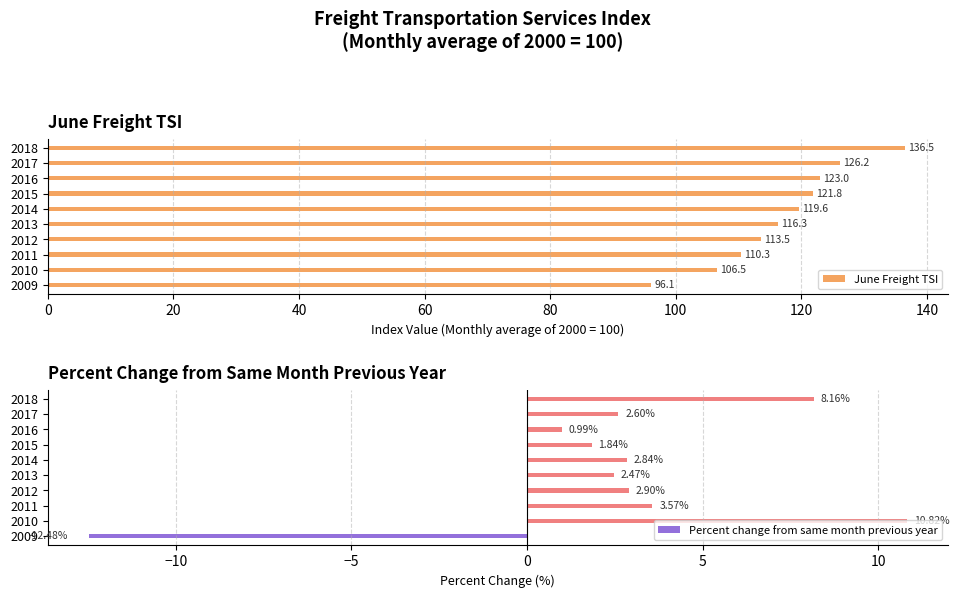

At which label is June Freight TSI closest to 116?

2013